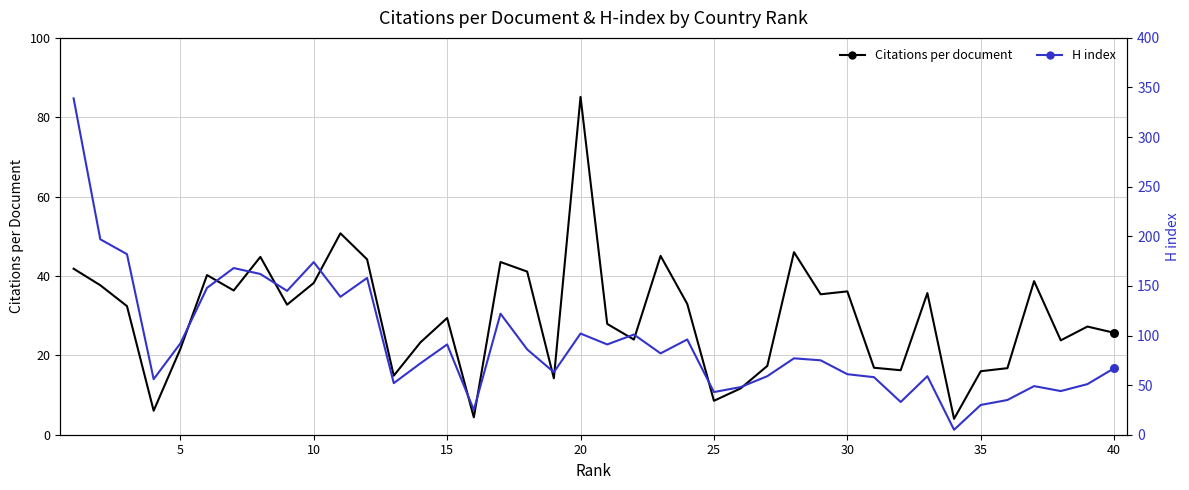

Which series contains the lowest Y value?

Citations per document